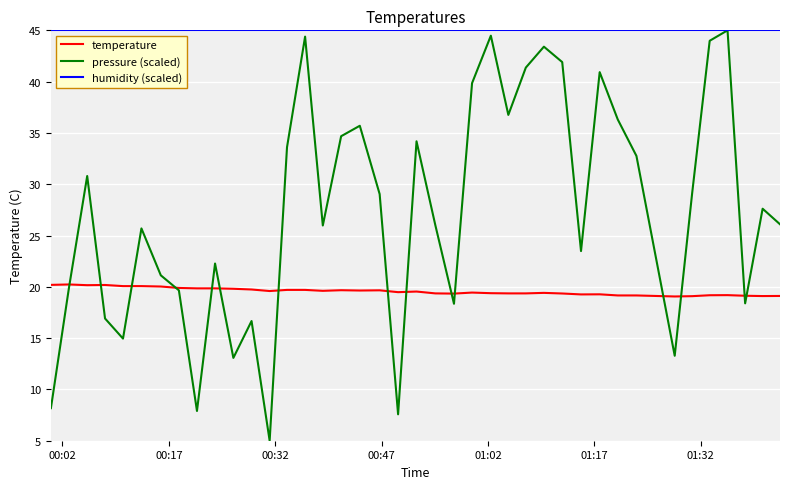

Which series has the widest spread of values?

pressure (scaled)